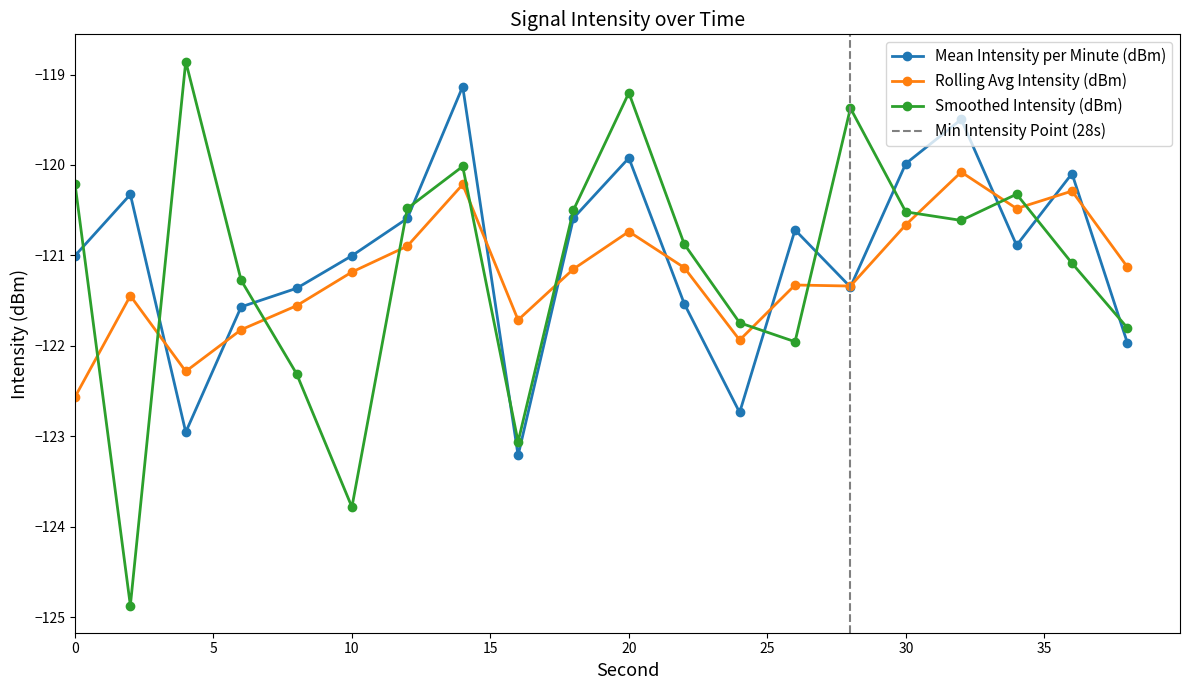

True or false: Mean Intensity per Minute (dBm) has a value of -121.5 at 22.

True